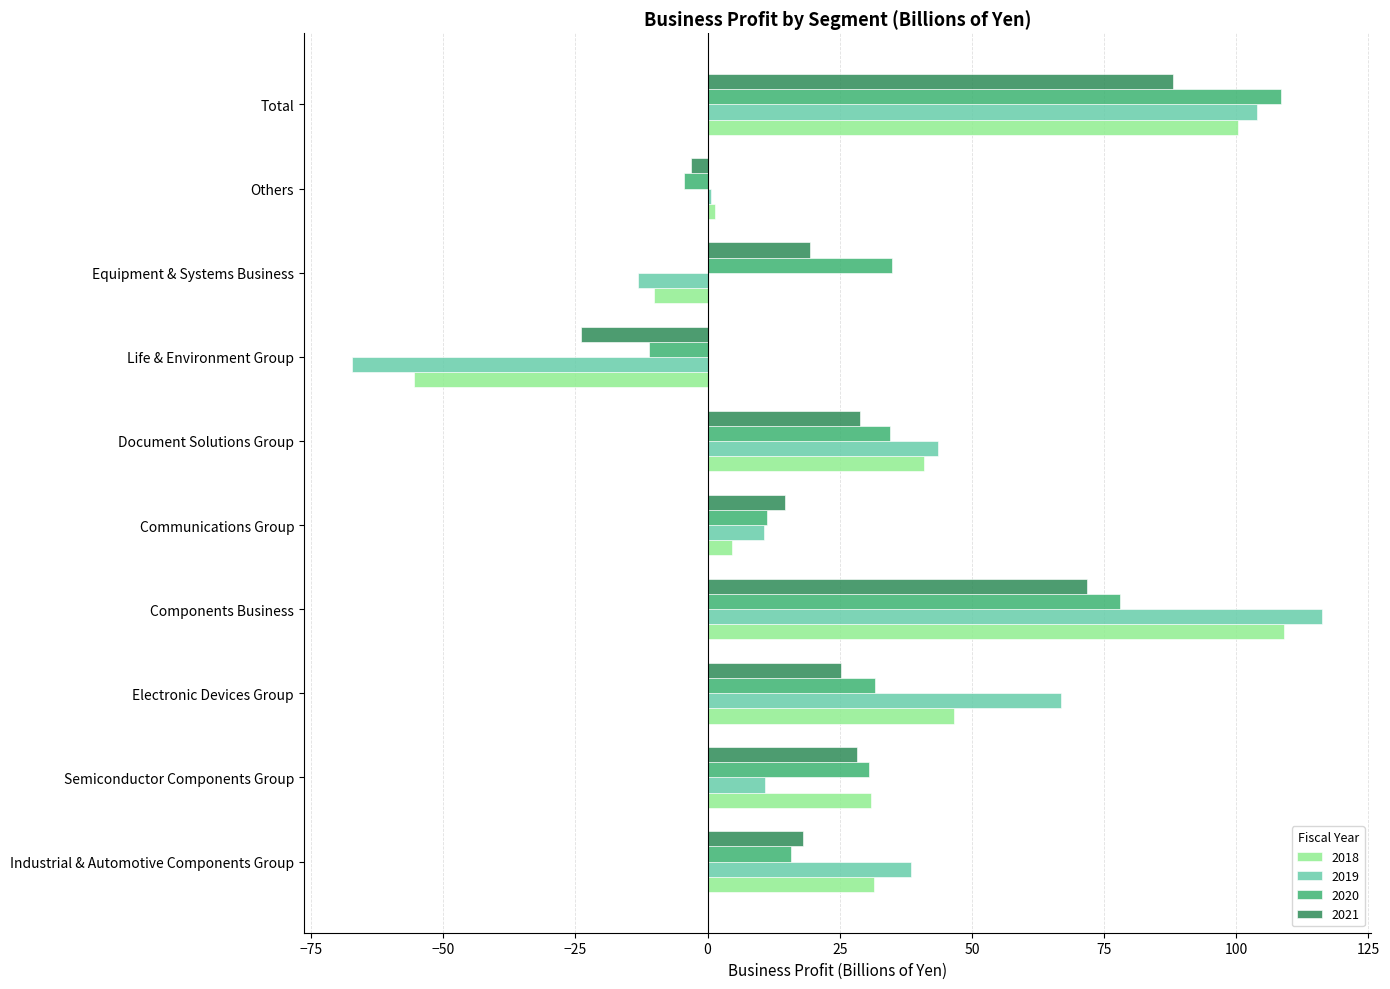

List the series in order of their overall mean, highest first.

2020, 2019, 2018, 2021